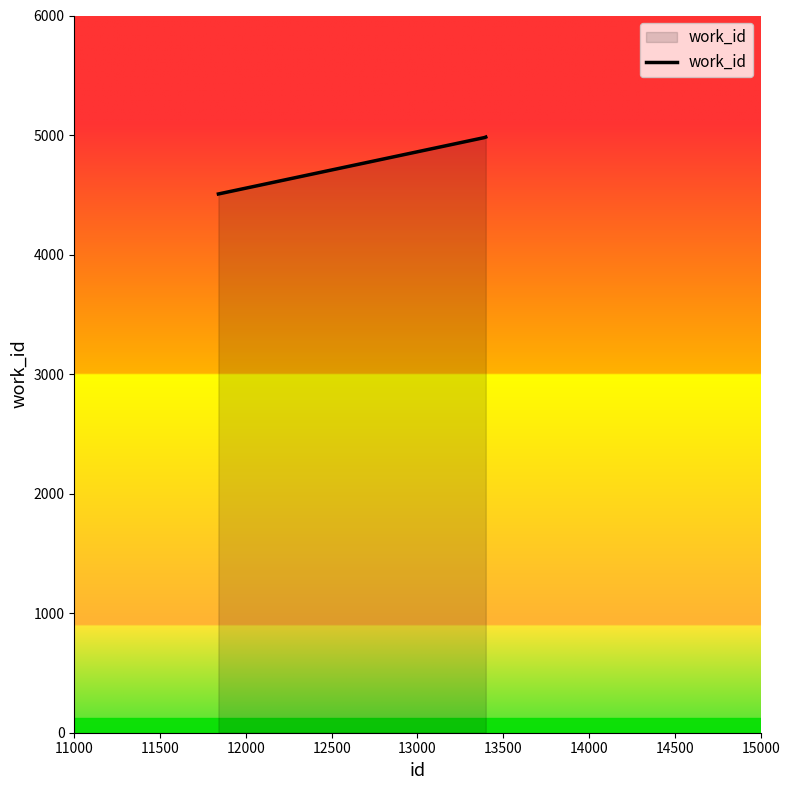

What is the greatest value displayed?

4983